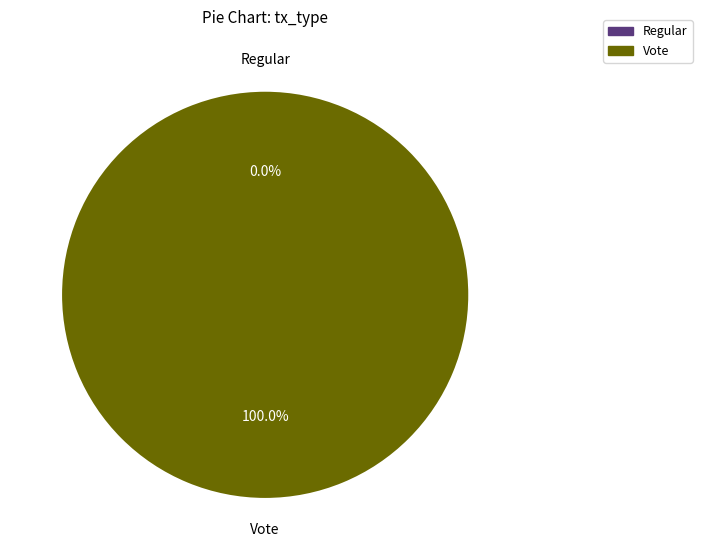

To the nearest percent, what is the difference between the largest and smallest slice percentages?

100%